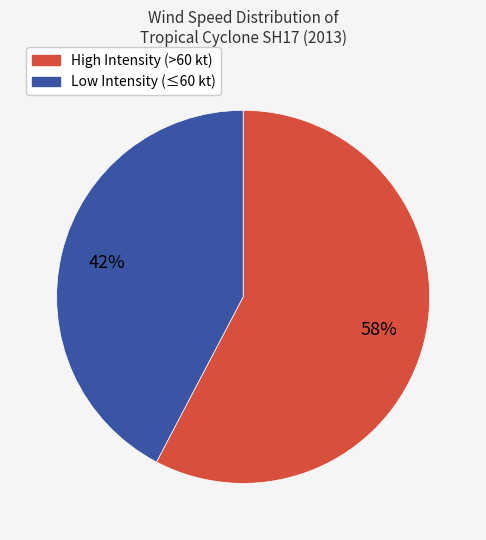

Is there a majority slice in this chart?

Yes